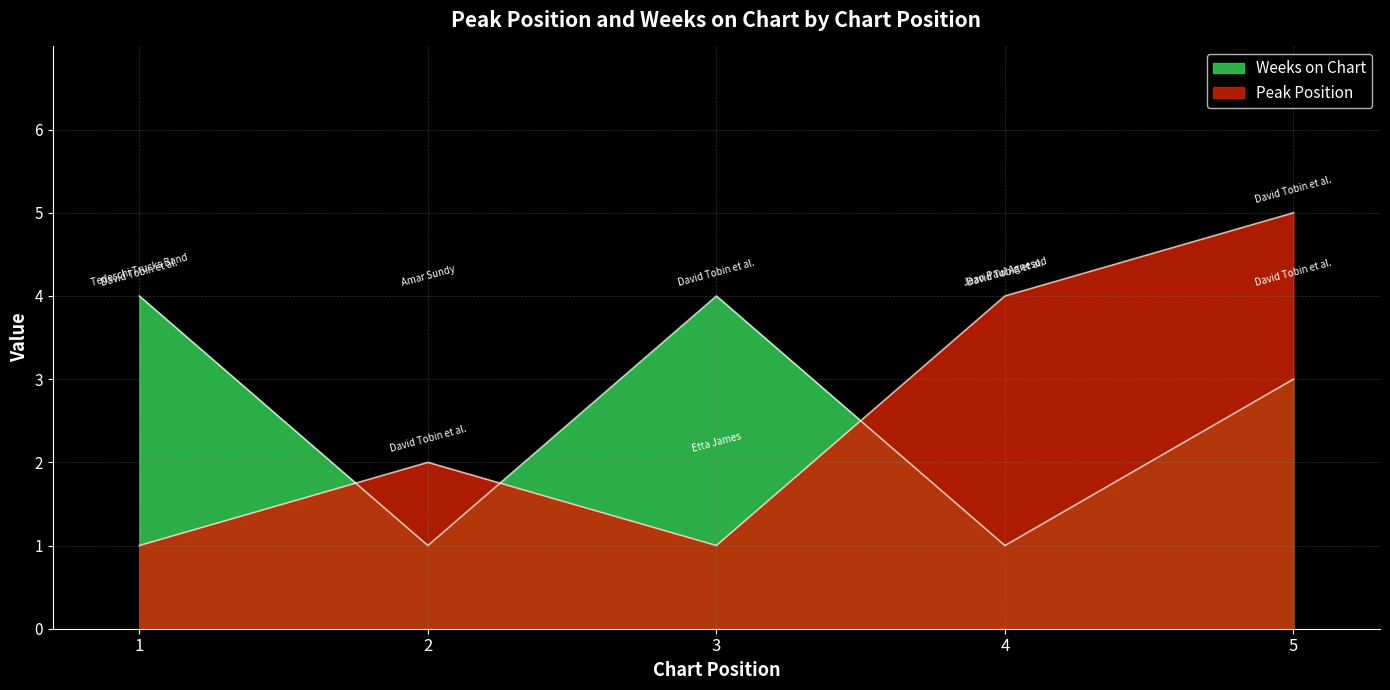

What is the difference between the second highest and second lowest values in the Weeks on Chart series?

3